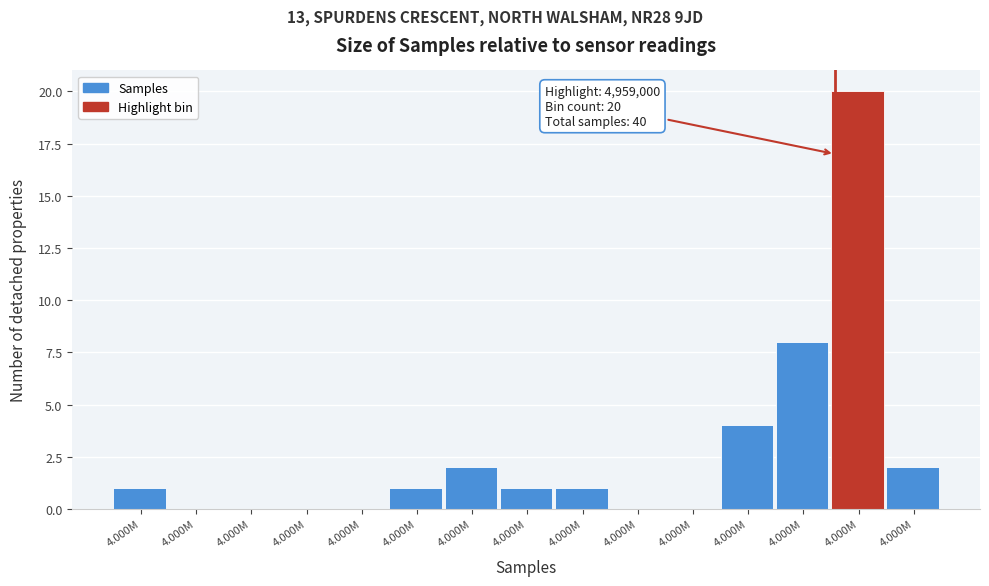

Are the bars horizontal?

No